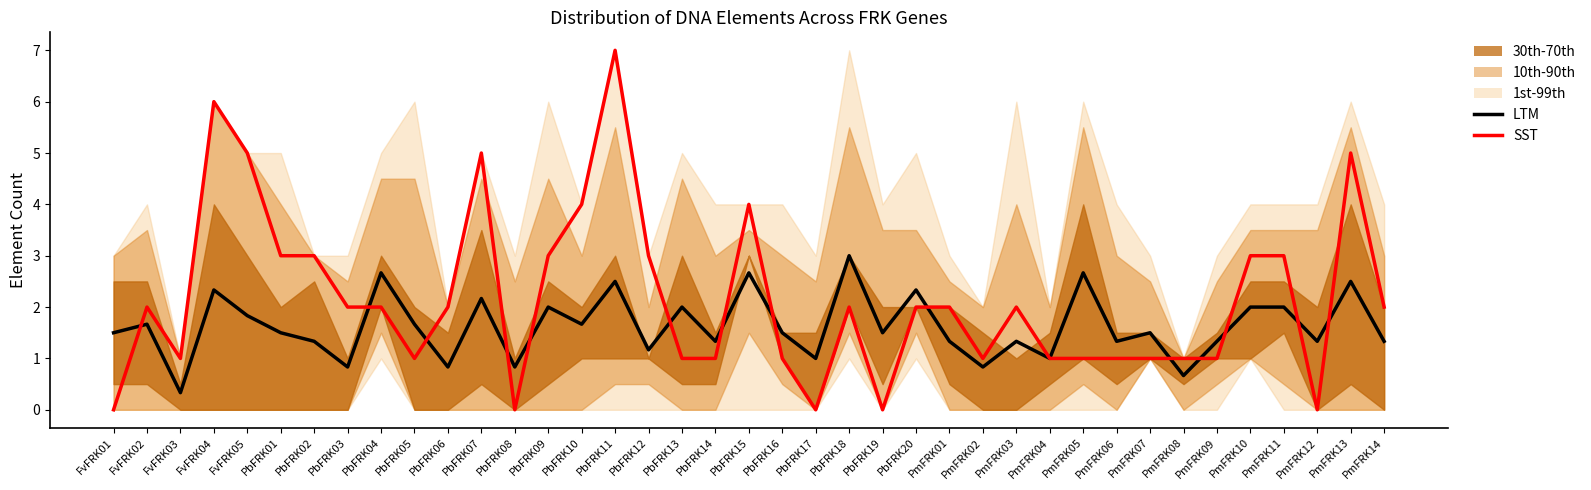

Is it true that SST equals 2.4 at FvFRK05?

False